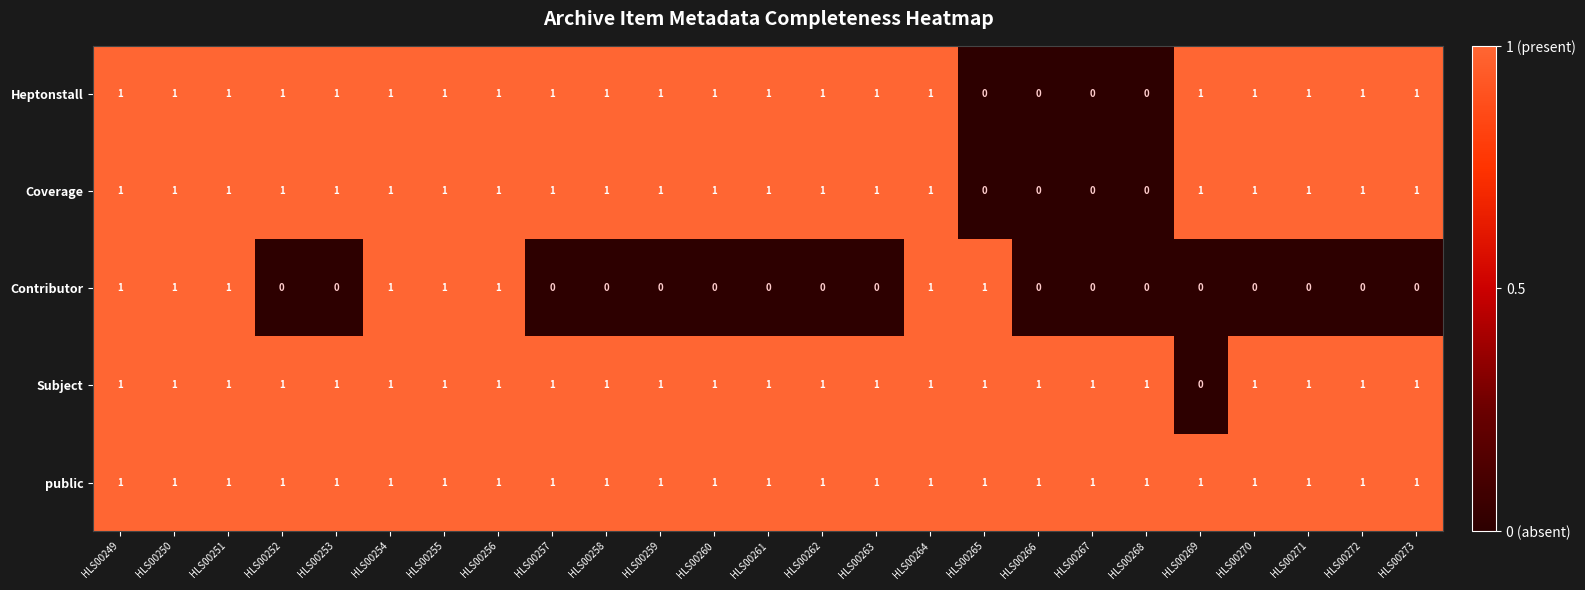

How many data points does each series have?

25